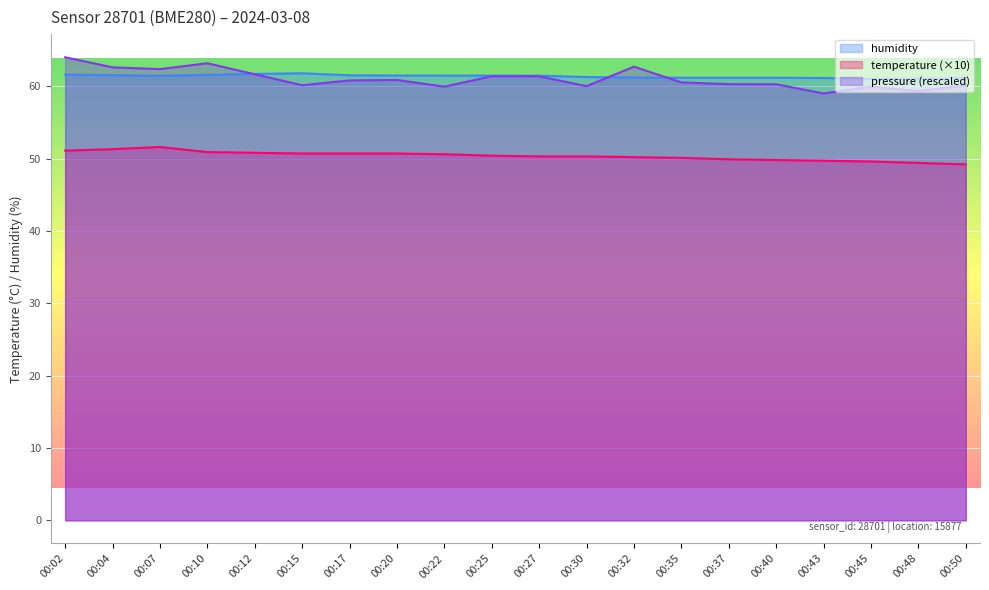

Reading left to right, what are all the values shown in this chart?

temperature: 51.1	51.3	51.6	50.9	50.8	50.7	50.7	50.7	50.6	50.4	50.3	50.3	50.2	50.1	49.9	49.8	49.7	49.6	49.4	49.2
humidity: 61.6	61.5	61.5	61.6	61.7	61.8	61.5	61.5	61.5	61.5	61.5	61.3	61.2	61.2	61.2	61.2	61.1	61.0	61.0	61.1
pressure_norm: 64.0	62.6	62.4	63.2	61.6	60.1	60.8	60.9	59.9	61.4	61.4	60.0	62.7	60.5	60.3	60.3	59.0	59.9	59.3	60.1